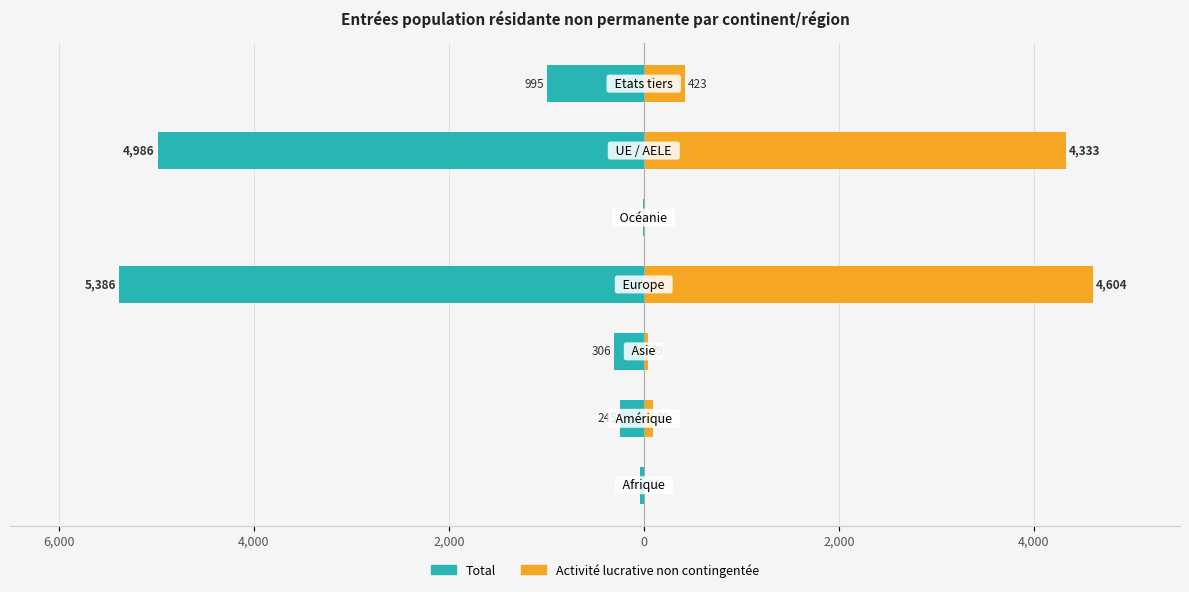

What is the difference between the second highest and minimum values in the Activité lucrative non contingentée series?

4329